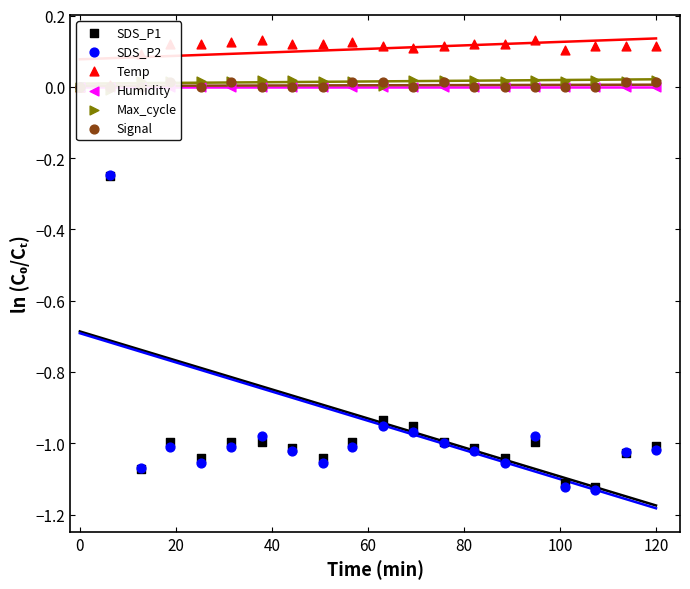

Which series reaches the minimum Y coordinate?

SDS_P2